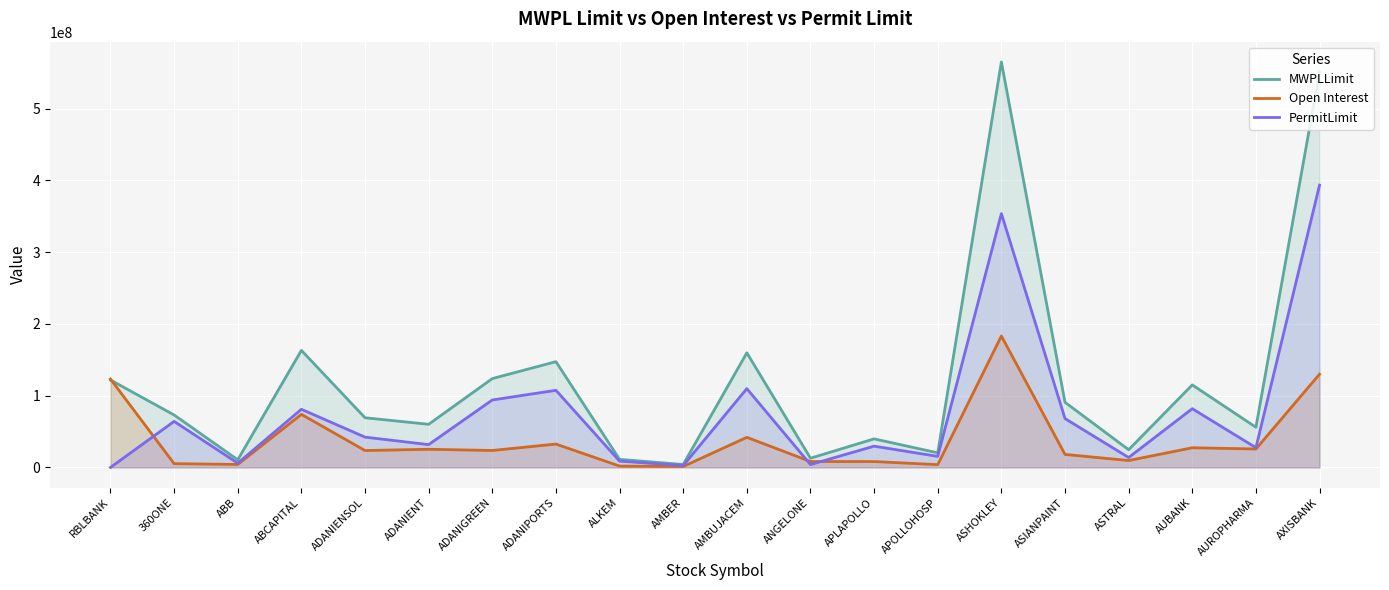

At which category does PermitLimit reach its first local peak?

360ONE